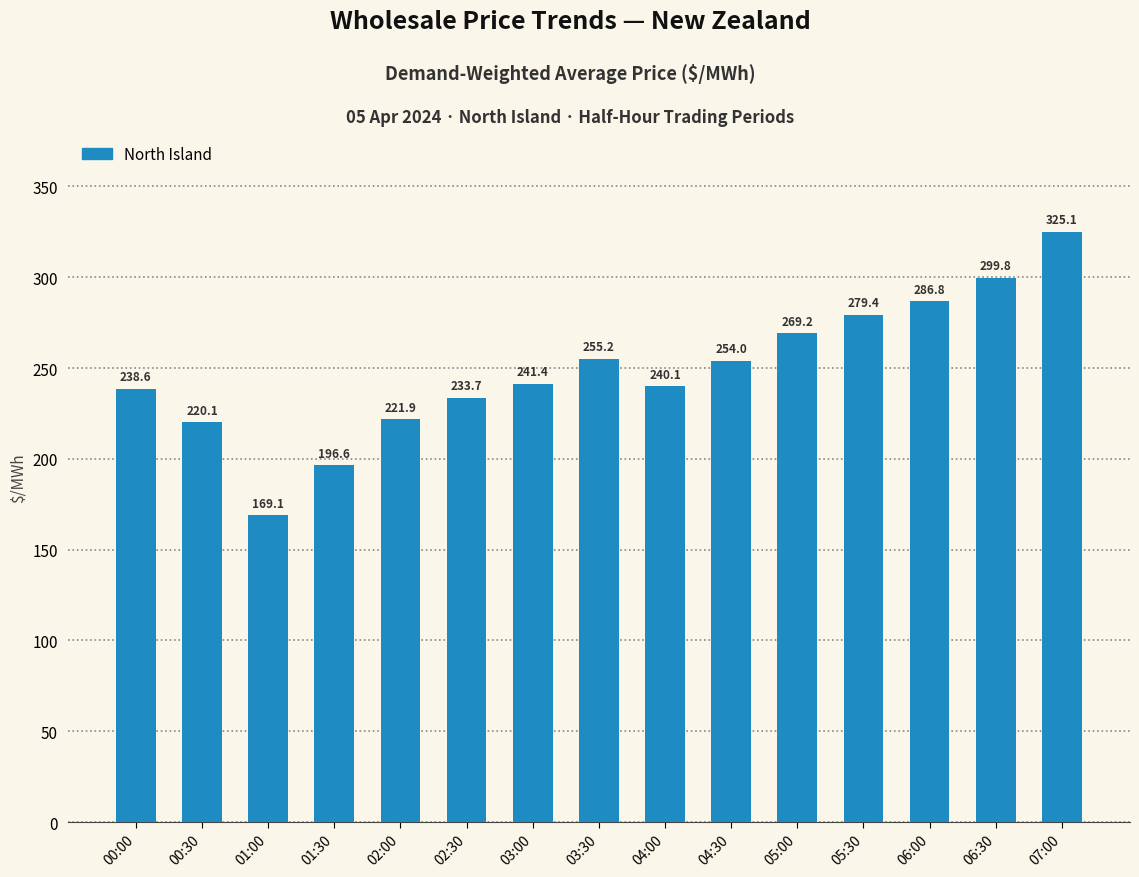

What position from the right is 05:00?

5